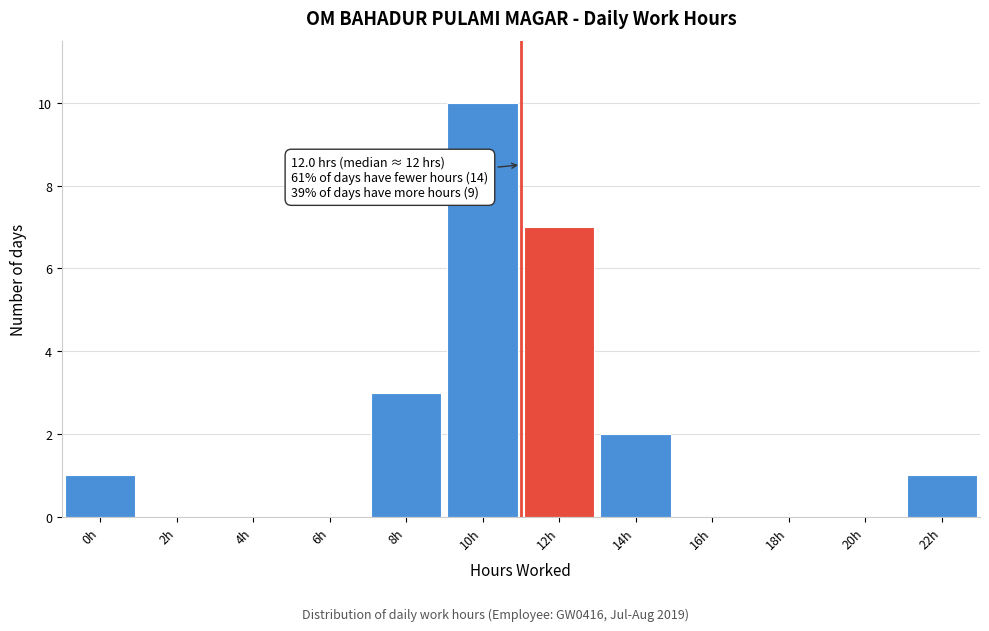

Reading left to right, list all the values displayed in this chart.

0h=1	2h=0	4h=0	6h=0	8h=3	10h=10	12h=7	14h=2	16h=0	18h=0	20h=0	22h=1